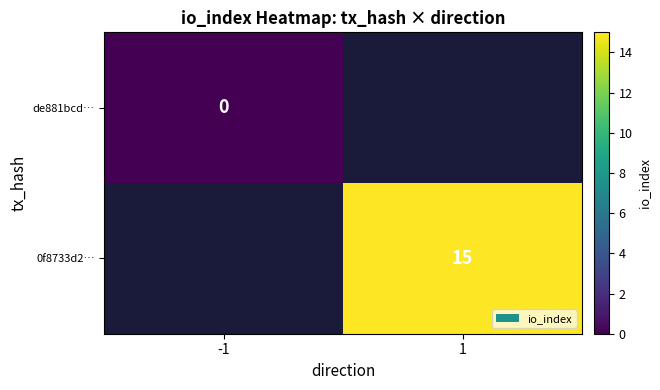

How many series are shown in this chart?

2